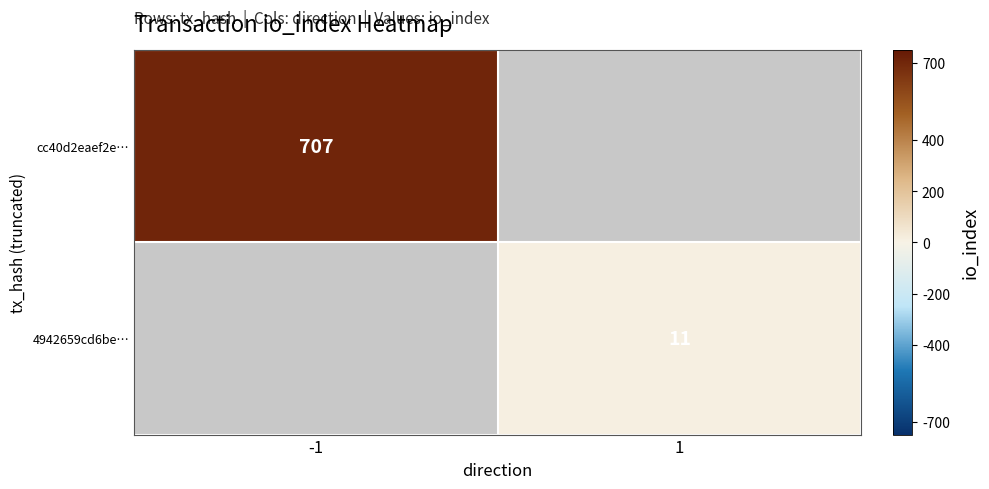

How many distinct data groups are displayed?

2